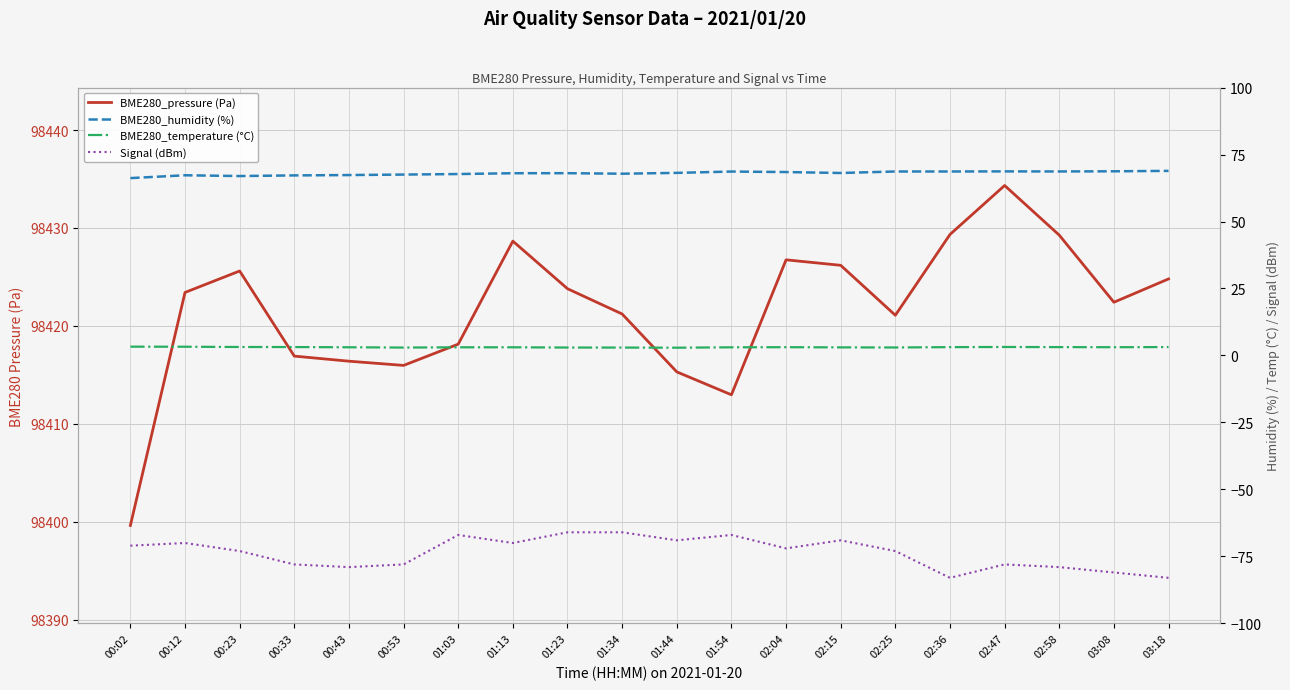

Rank the series at 00:12 from highest to lowest value.

BME280_pressure (Pa), BME280_humidity (%), BME280_temperature (°C), Signal (dBm)